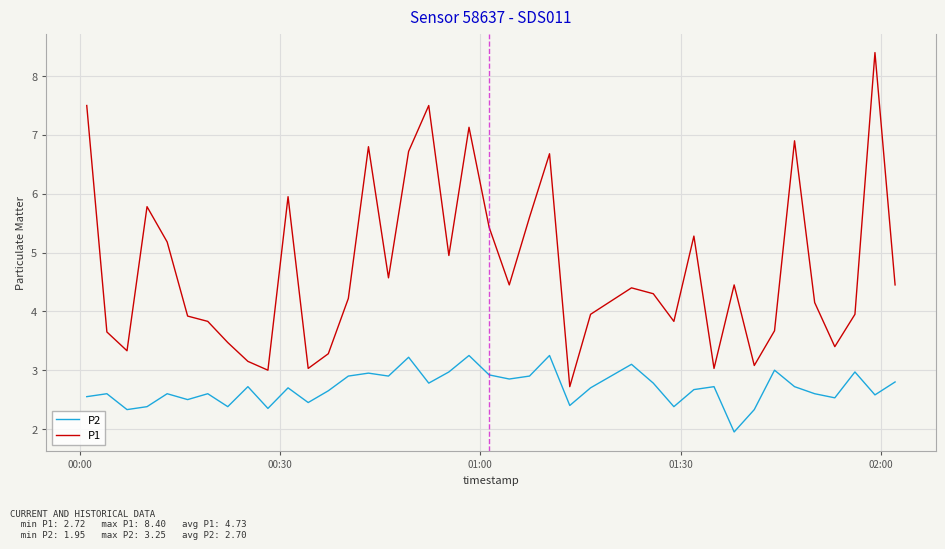

Which series has the widest spread of values?

P1